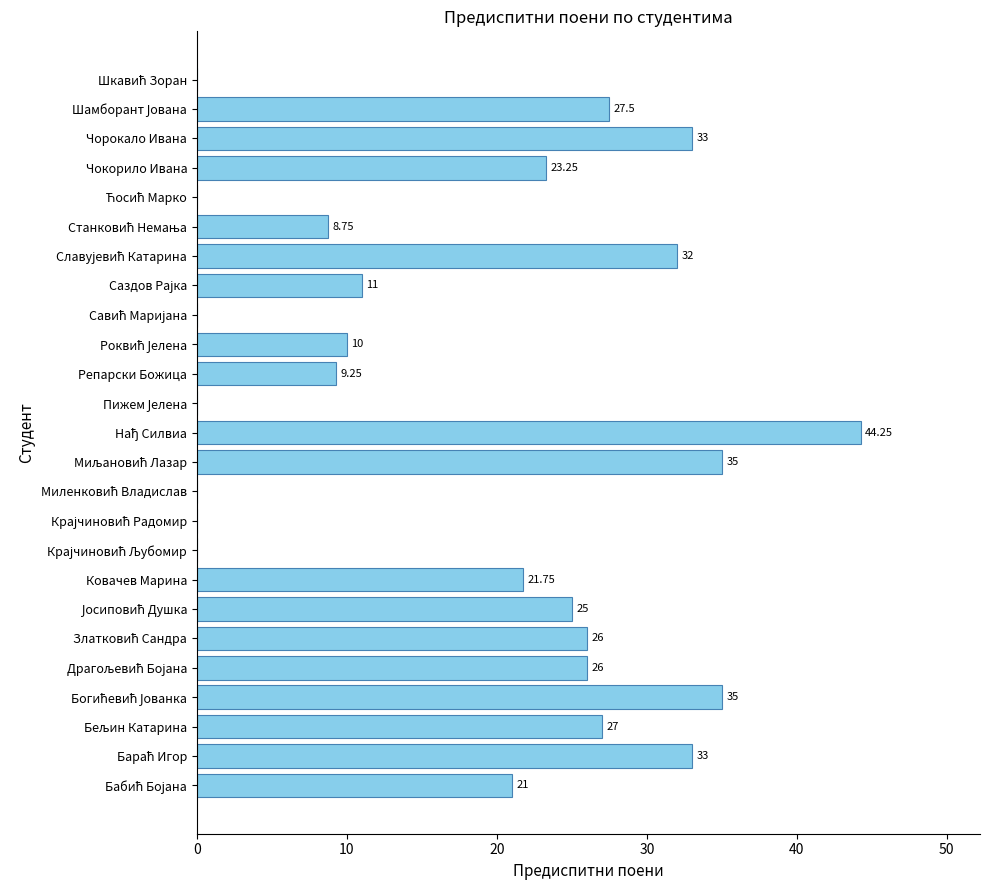

At which label is the value closest to 22?

Ковачев Марина